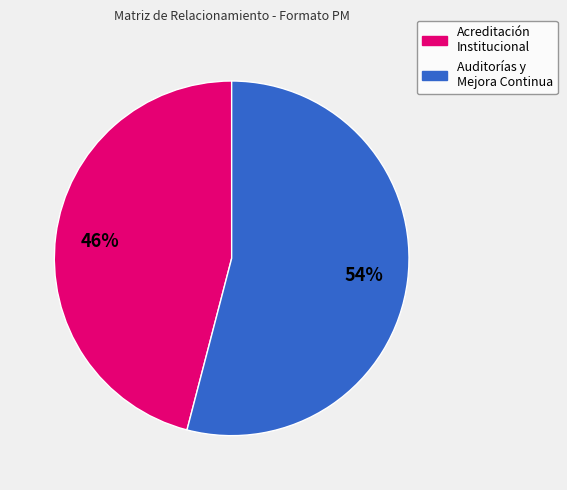

Is there a majority slice in this chart?

Yes